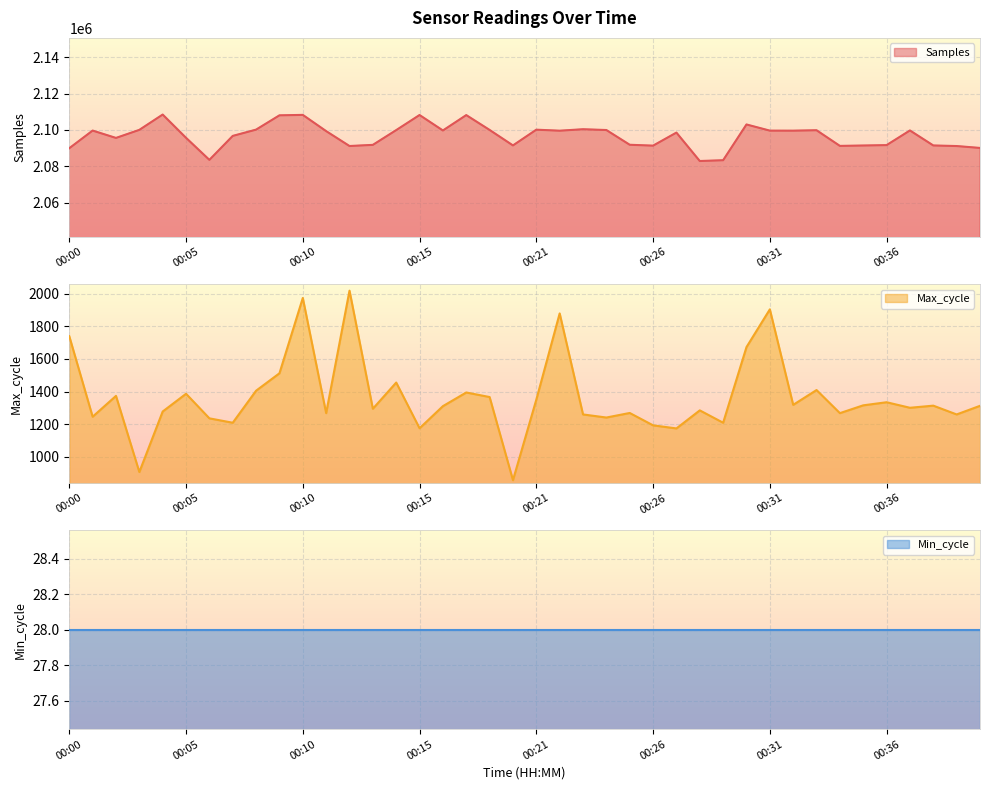

Where is Samples nearest to the value 2095651?

00:05